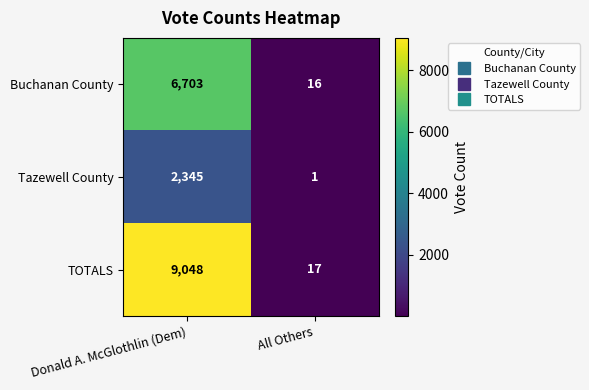

List the series in order of their peak value, lowest first.

Tazewell County, Buchanan County, TOTALS